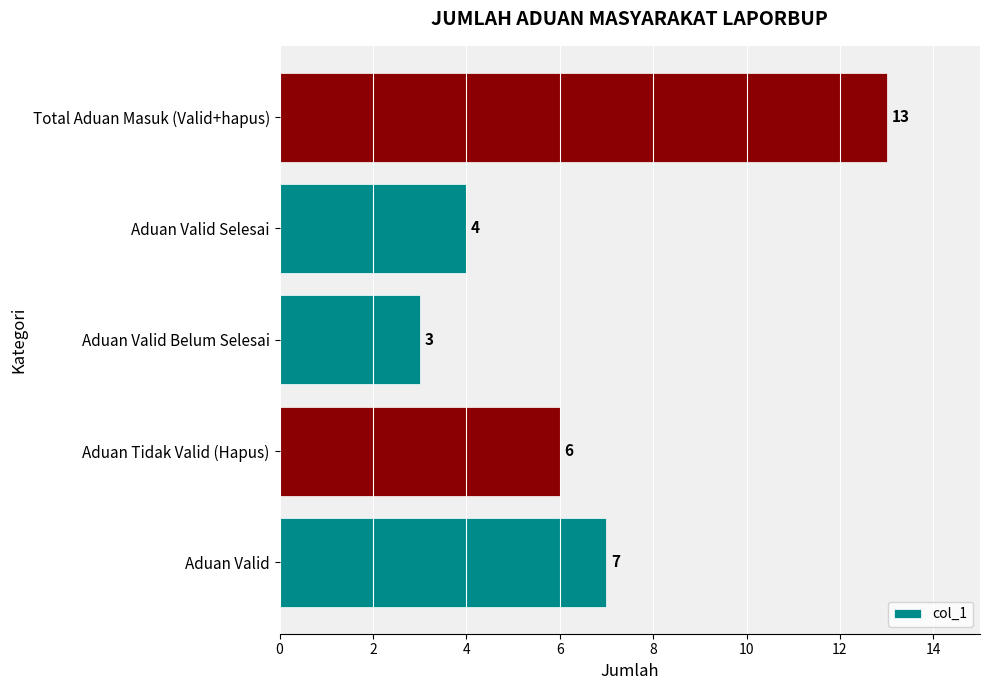

List the labels in order of value, smallest first.

Aduan Valid Belum Selesai, Aduan Valid Selesai, Aduan Tidak Valid (Hapus), Aduan Valid, Total Aduan Masuk (Valid+hapus)